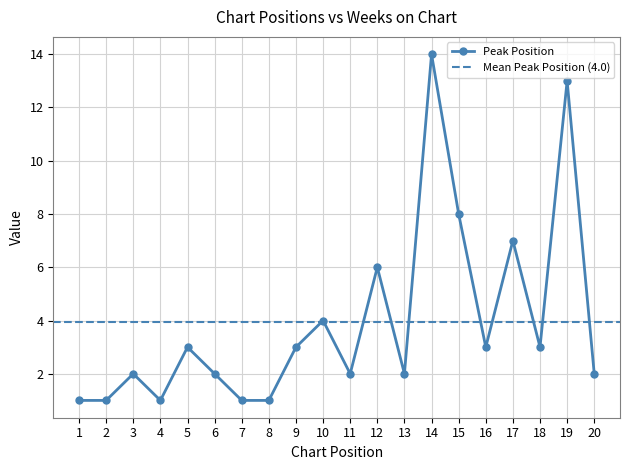

Is it true that the value at 4 is 2?

False